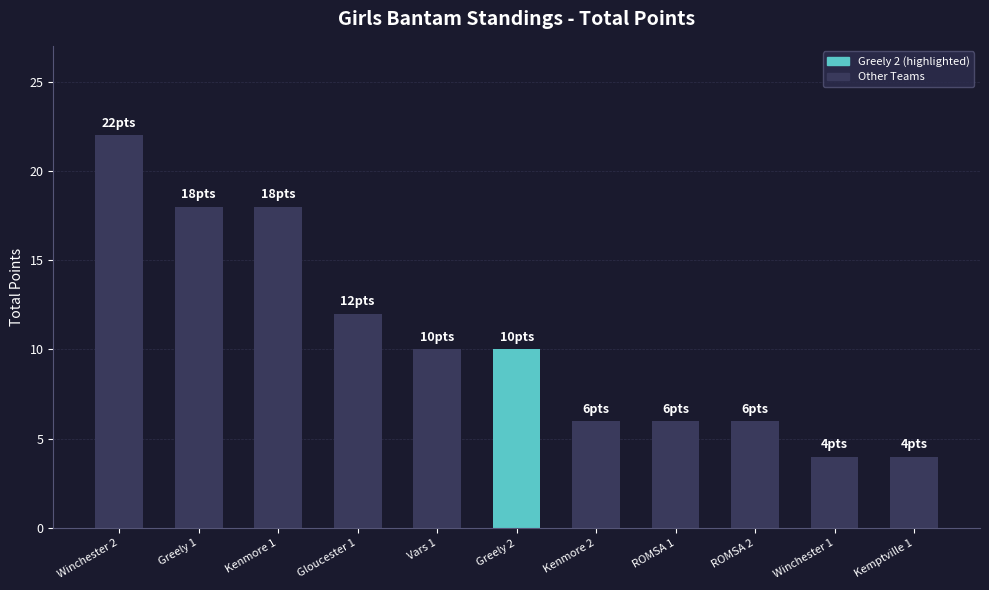

True or false: the data shows 15 at Greely 2.

False